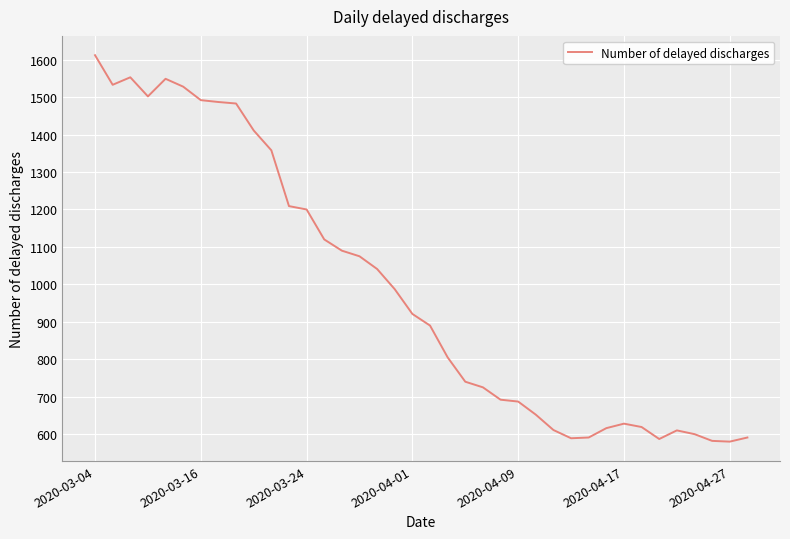

What is the smallest value displayed?

580